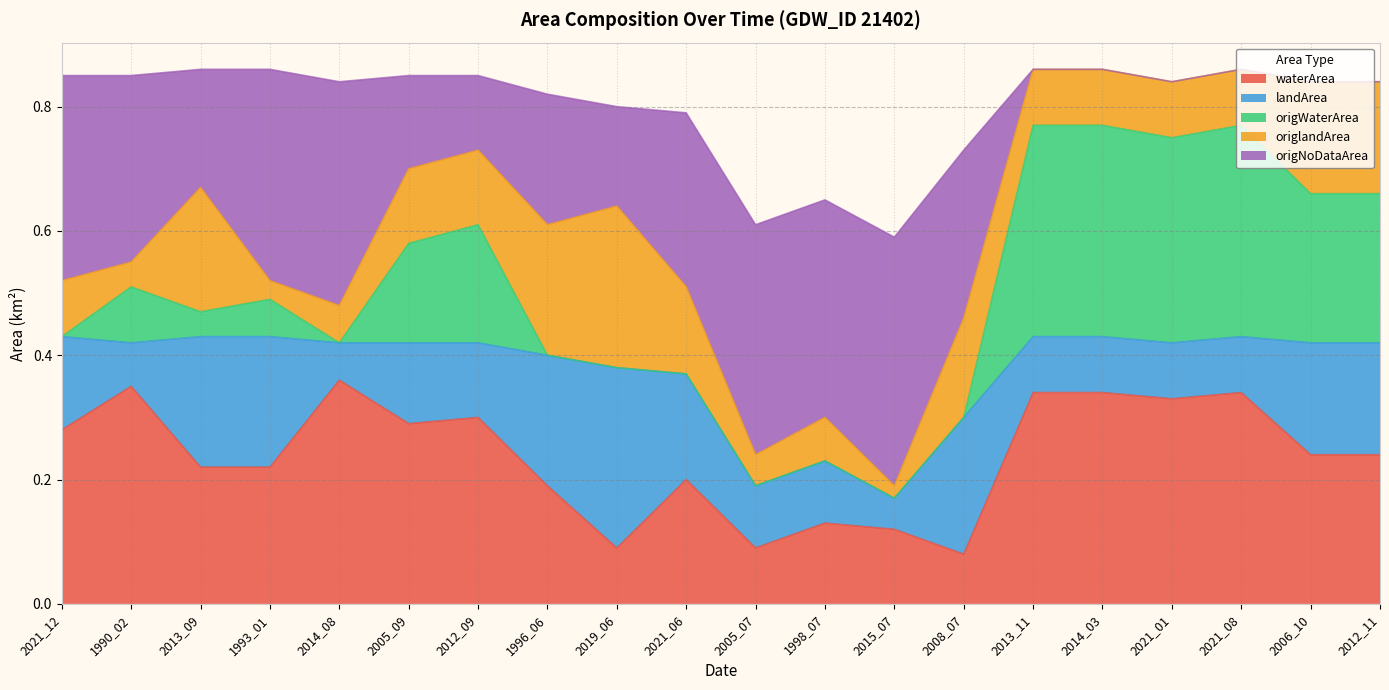

Reading left to right, transcribe all the data shown in this chart.

waterArea: 0.3	0.3	0.2	0.2	0.4	0.3	0.3	0.2	0.1	0.2	0.1	0.1	0.1	0.1	0.3	0.3	0.3	0.3	0.2	0.2
landArea: 0.1	0.1	0.2	0.2	0.1	0.1	0.1	0.2	0.3	0.2	0.1	0.1	0.1	0.2	0.1	0.1	0.1	0.1	0.2	0.2
origWaterArea: 0.0	0.1	0.0	0.1	0.0	0.2	0.2	0.0	0.0	0.0	0.0	0.0	0.0	0.0	0.3	0.3	0.3	0.3	0.2	0.2
origlandArea: 0.1	0.0	0.2	0.0	0.1	0.1	0.1	0.2	0.3	0.1	0.1	0.1	0.0	0.2	0.1	0.1	0.1	0.1	0.2	0.2
origNoDataArea: 0.3	0.3	0.2	0.3	0.4	0.1	0.1	0.2	0.2	0.3	0.4	0.3	0.4	0.3	0.0	0.0	0.0	0.0	0.0	0.0